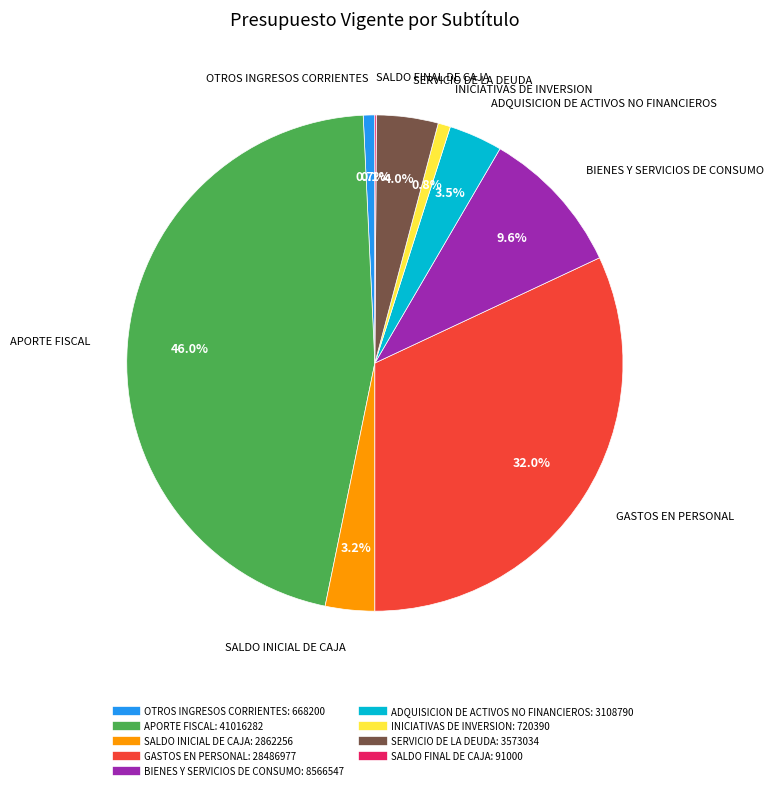

Which has a higher value, INICIATIVAS DE INVERSION or BIENES Y SERVICIOS DE CONSUMO?

BIENES Y SERVICIOS DE CONSUMO